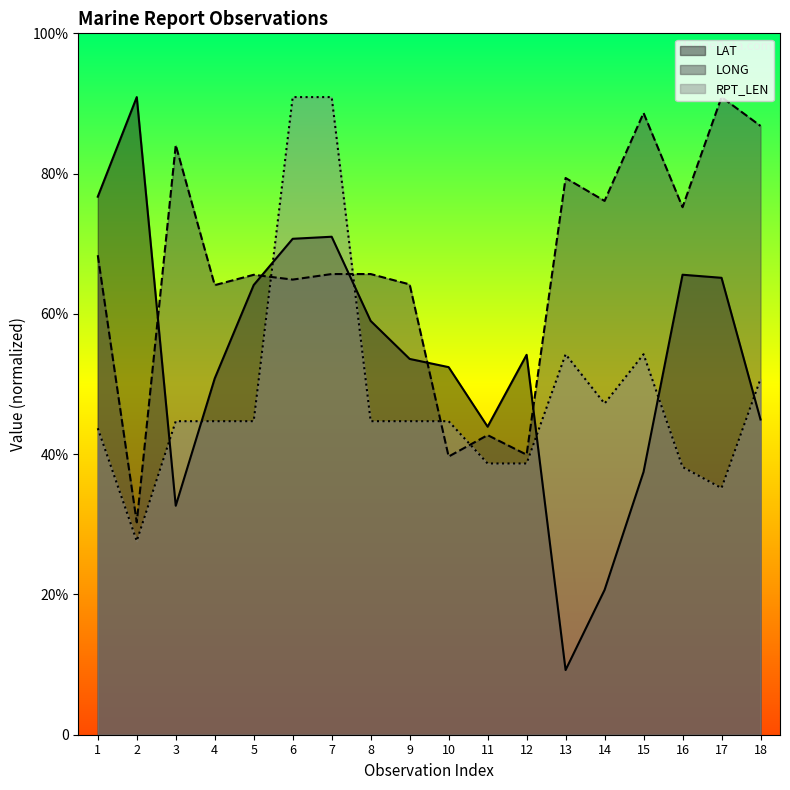

Reading right to left, extract all data points from this chart.

LAT: 18=98.9	17=143.3	16=144.3	15=82.4	14=45.4	13=20.3	12=119.2	11=96.6	10=115.3	9=117.9	8=129.8	7=156.2	6=155.6	5=141.1	4=111.8	3=71.8	2=200.0	1=168.8
LONG: 18=191.0	17=200.0	16=165.5	15=195.0	14=167.4	13=174.6	12=87.8	11=94.0	10=87.3	9=141.3	8=144.5	7=144.5	6=142.8	5=144.3	4=141.0	3=184.9	2=66.6	1=150.4
RPT_LEN: 18=111.6	17=77.3	16=84.0	15=119.3	14=103.9	13=119.3	12=85.1	11=85.1	10=98.3	9=98.3	8=98.3	7=200.0	6=200.0	5=98.3	4=98.3	3=98.3	2=60.8	1=96.1